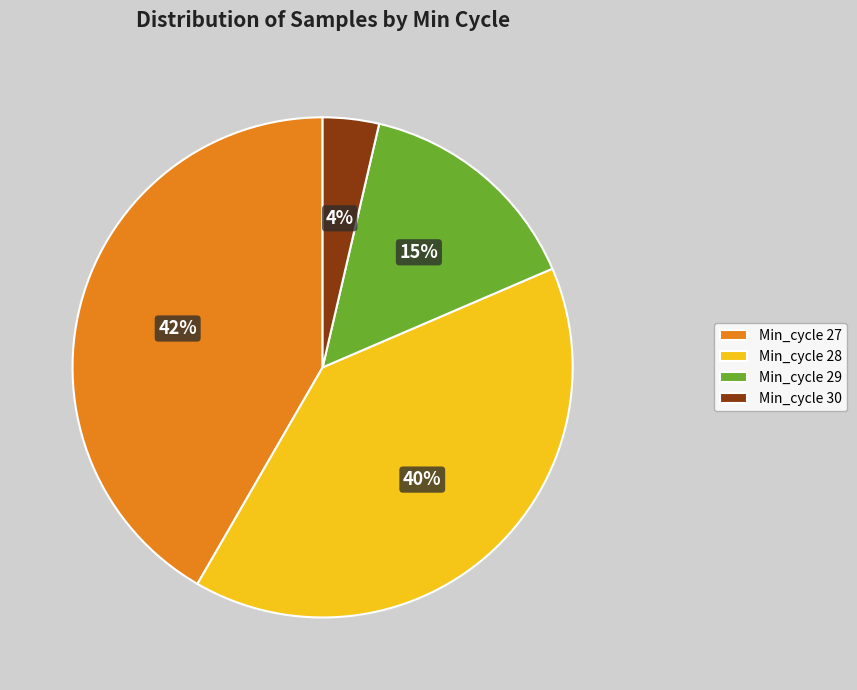

To the nearest percent, what is the difference between the Min_cycle 29 and Min_cycle 30 slice percentages?

11%